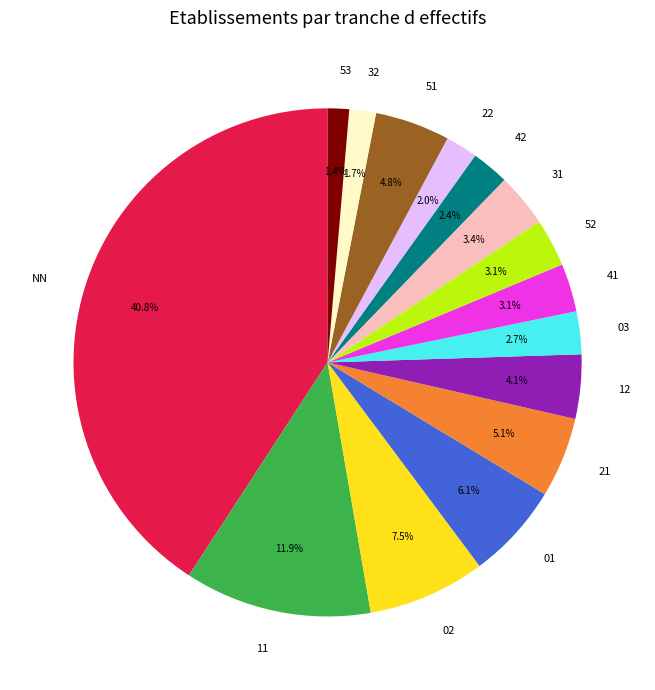

Between NN and 11, which is larger?

NN